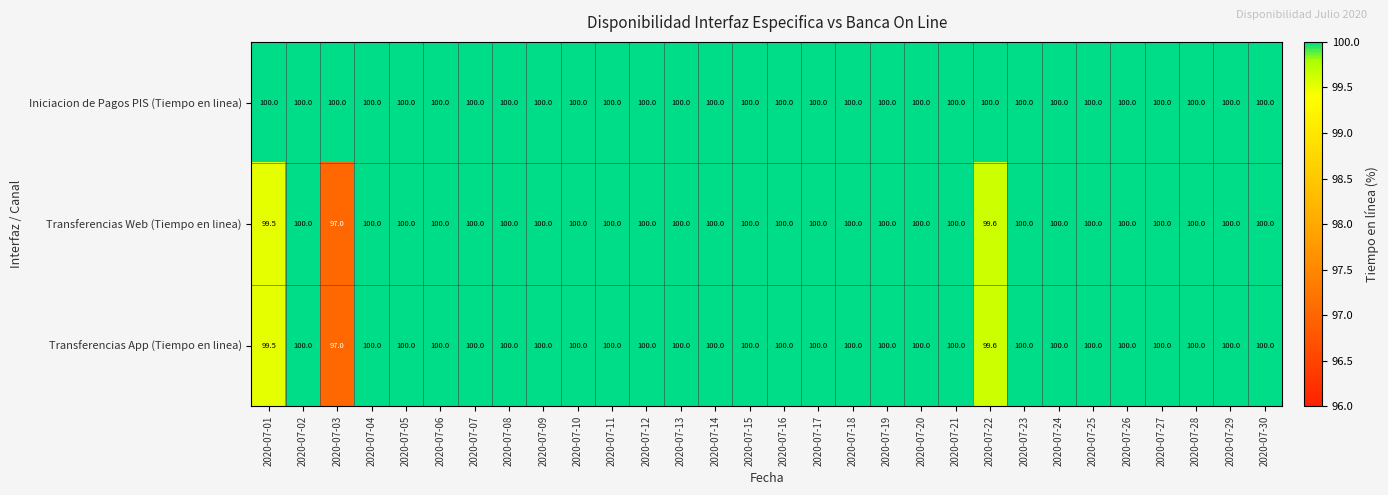

Count the number of categories in the chart.

30